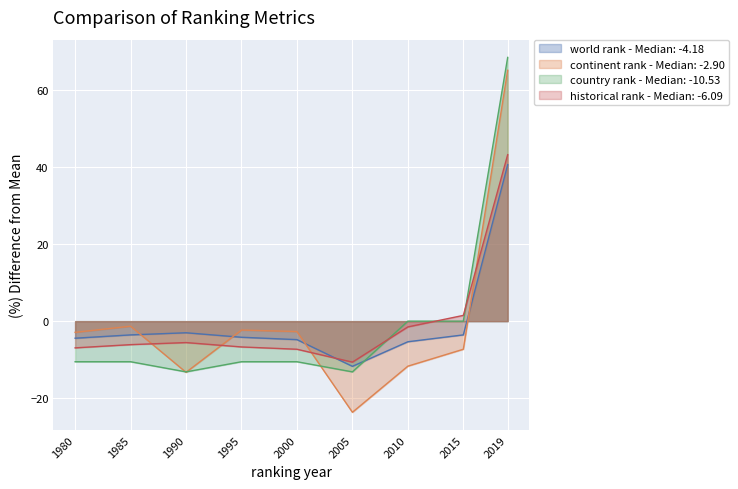

What are all the series names shown in the legend?

world rank - Median: -4.18, continent rank - Median: -2.90, country rank - Median: -10.53, historical rank - Median: -6.09